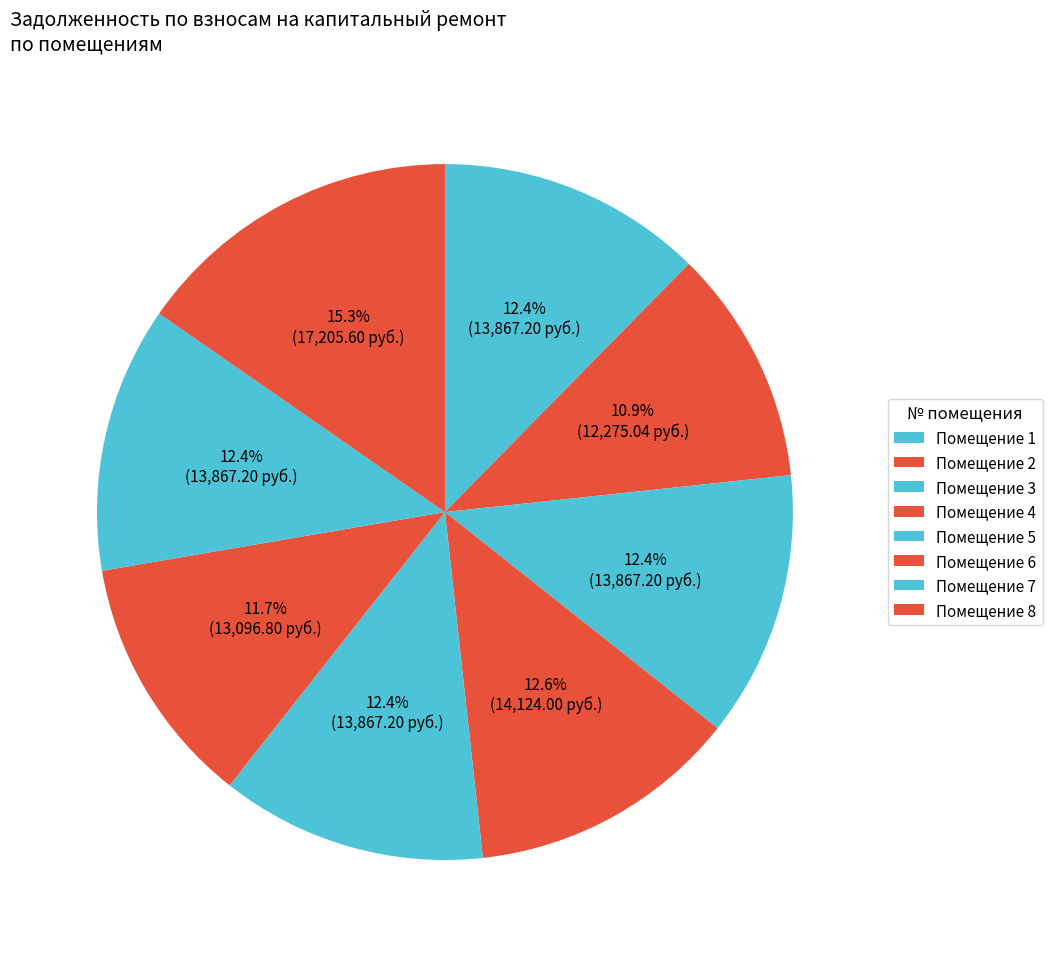

How many segments does this pie chart have?

8